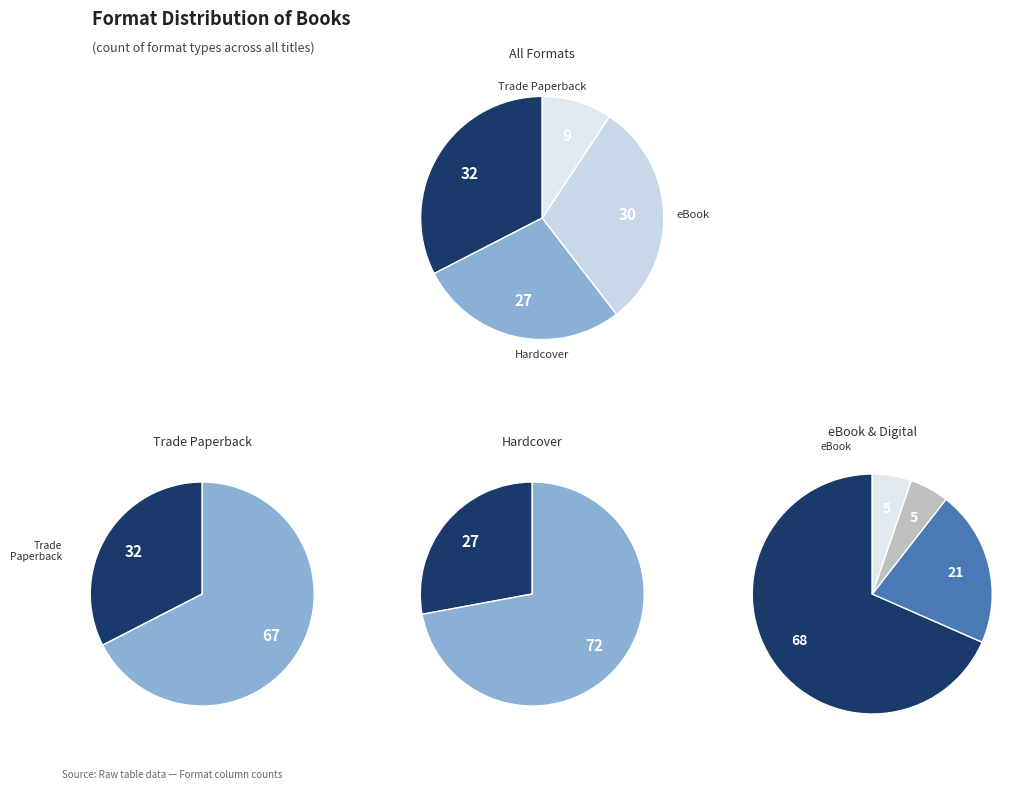

Is the sum of Audio Download and Hardcover greater than half?

No